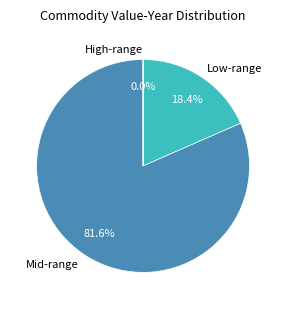

Do Low-range and Mid-range together represent more than half of the pie?

Yes